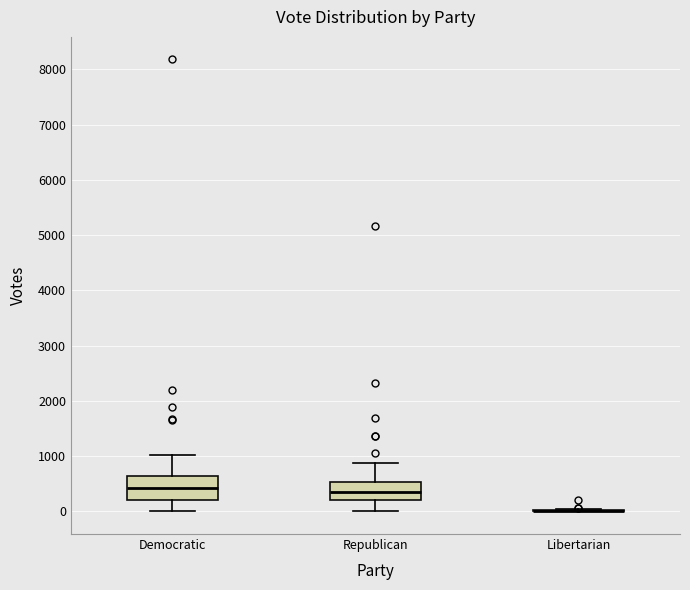

Where does the lower whisker of the box for Democratic end on the y-axis? The values are not printed on the chart, so give them approximately, as read against the axis.

0